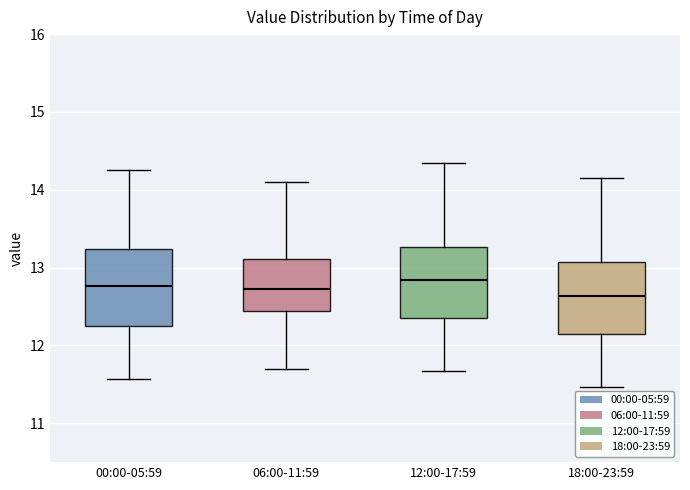

Where does the upper whisker of the box for 00:00-05:59 end on the y-axis? The values are not printed on the chart, so give them approximately, as read against the axis.

14.3